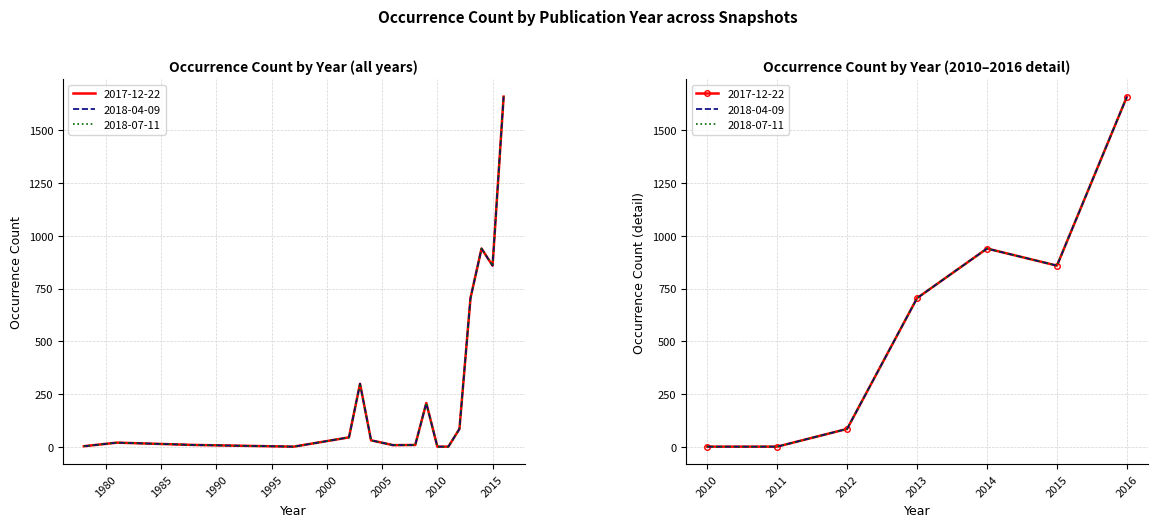

The value of 2018-04-09 at 2002 is 63. True or false?

False